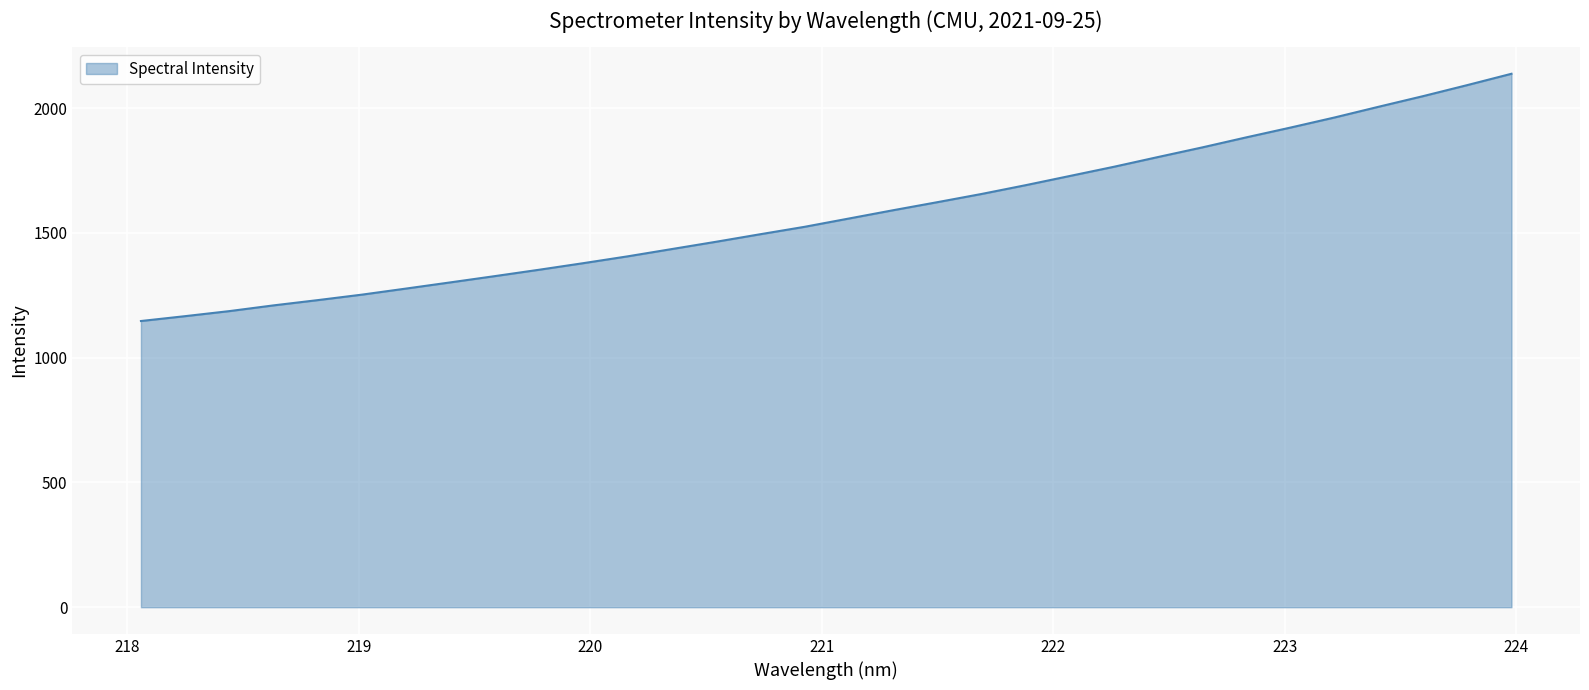

What is the maximum value shown in the chart?

2137.3